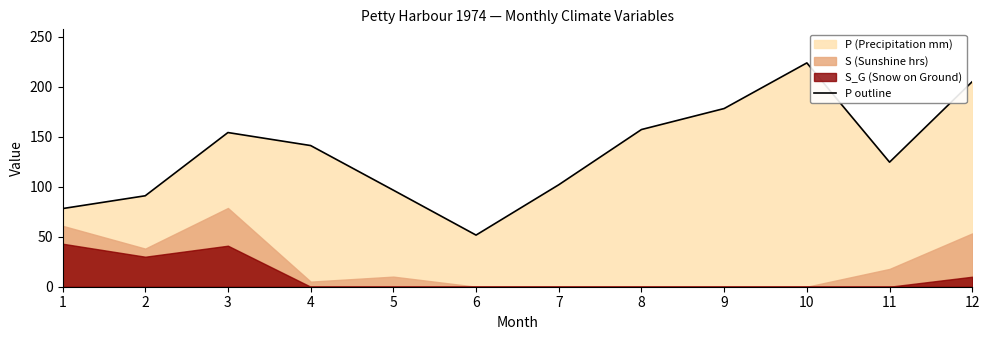

Where is the first local maximum?

3